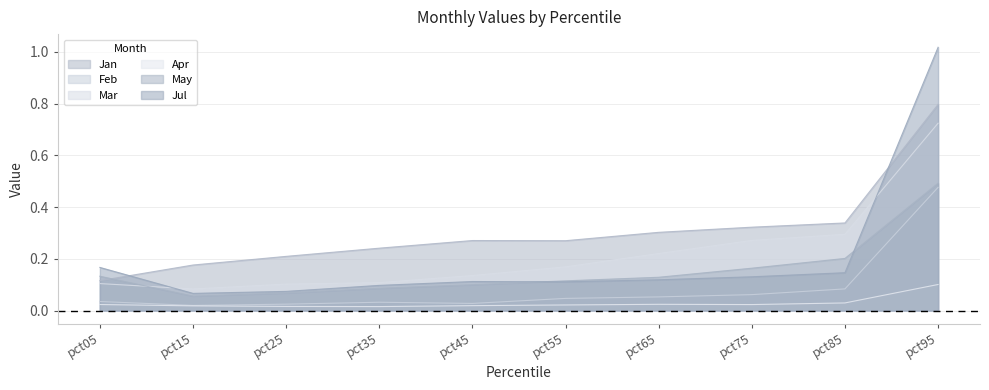

Reading left to right, what are all the values shown in this chart?

Jan: pct05=0.1	pct15=0.2	pct25=0.2	pct35=0.2	pct45=0.3	pct55=0.3	pct65=0.3	pct75=0.3	pct85=0.3	pct95=0.8
Feb: pct05=0.0	pct15=0.0	pct25=0.0	pct35=0.0	pct45=0.0	pct55=0.0	pct65=0.1	pct75=0.1	pct85=0.1	pct95=0.5
Mar: pct05=0.1	pct15=0.1	pct25=0.1	pct35=0.1	pct45=0.1	pct55=0.2	pct65=0.2	pct75=0.3	pct85=0.3	pct95=0.7
Apr: pct05=0.0	pct15=0.0	pct25=0.0	pct35=0.0	pct45=0.0	pct55=0.0	pct65=0.0	pct75=0.0	pct85=0.0	pct95=0.1
May: pct05=0.1	pct15=0.1	pct25=0.1	pct35=0.1	pct45=0.1	pct55=0.1	pct65=0.1	pct75=0.2	pct85=0.2	pct95=0.5
Jul: pct05=0.2	pct15=0.1	pct25=0.1	pct35=0.1	pct45=0.1	pct55=0.1	pct65=0.1	pct75=0.1	pct85=0.1	pct95=1.0